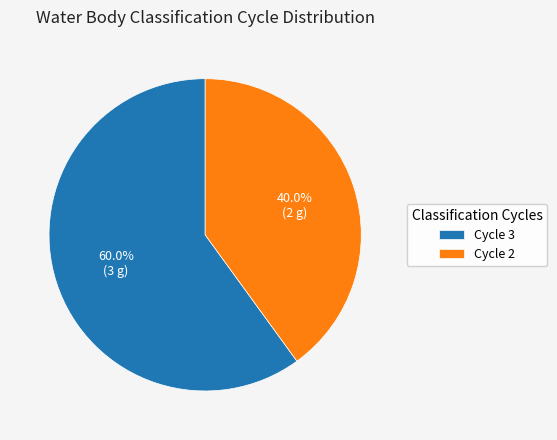

How many segments does this pie chart have?

2